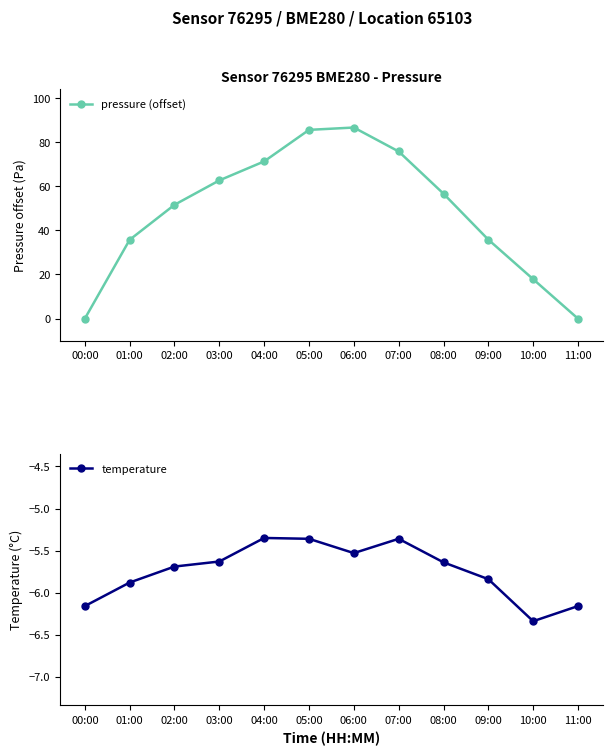

The value of pressure (offset) at 01:00 is 10.4. True or false?

False